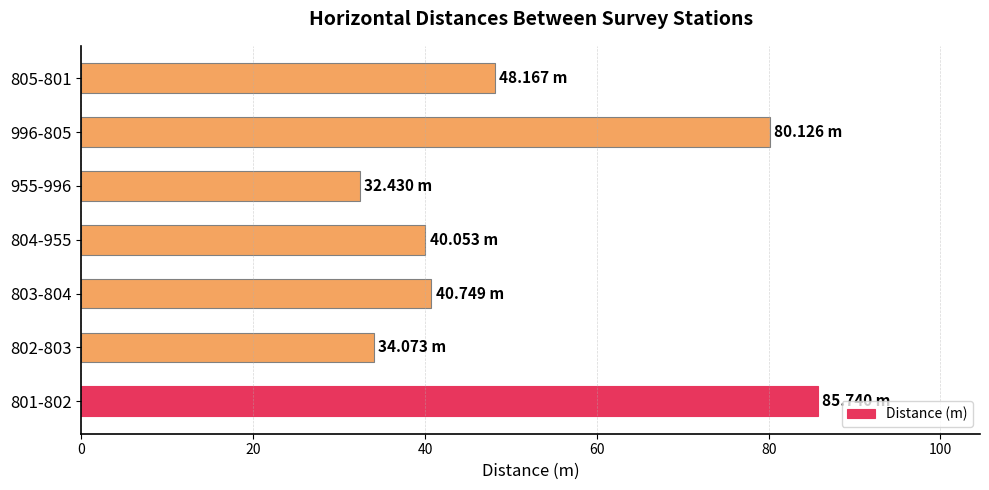

Between 996-805 and 805-801, which is larger?

996-805